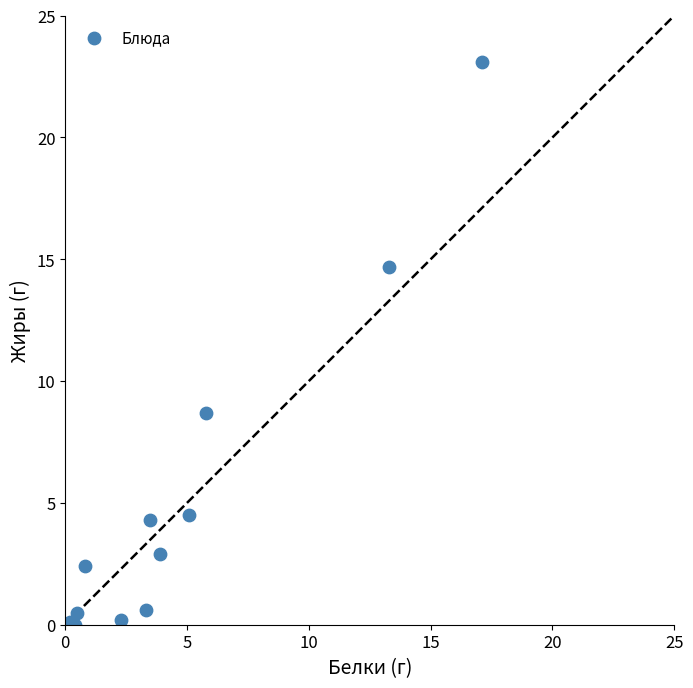

What Y value in the scatter plot is closest to 11?

8.7